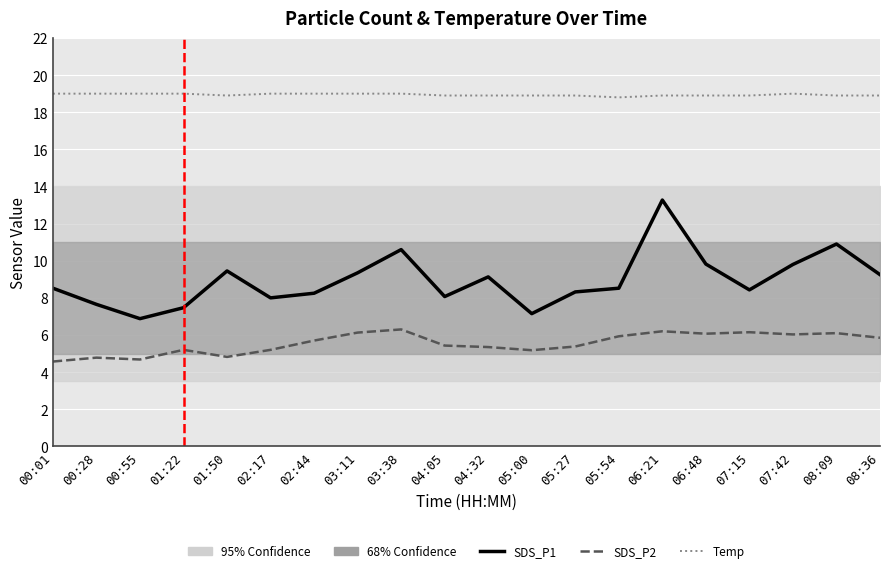

What is the spread (max minus min) of values at 05:54?

12.9